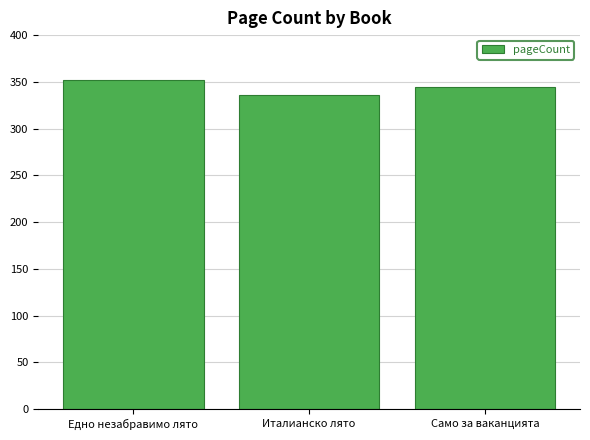

Reading left to right, extract all data points from this chart.

352	336	344